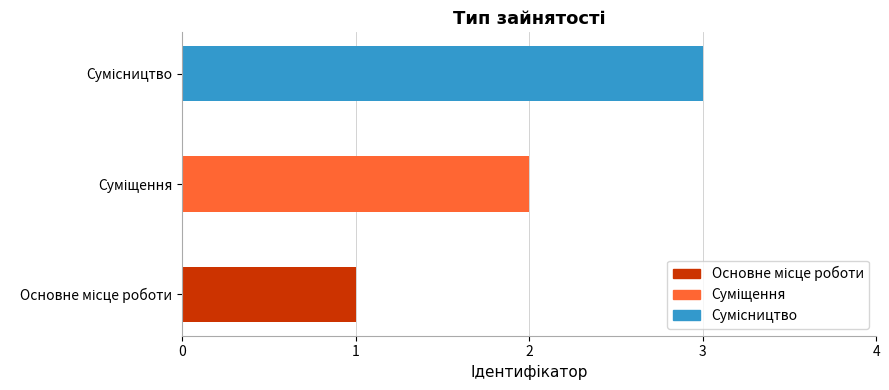

What is the sum of all values?

6